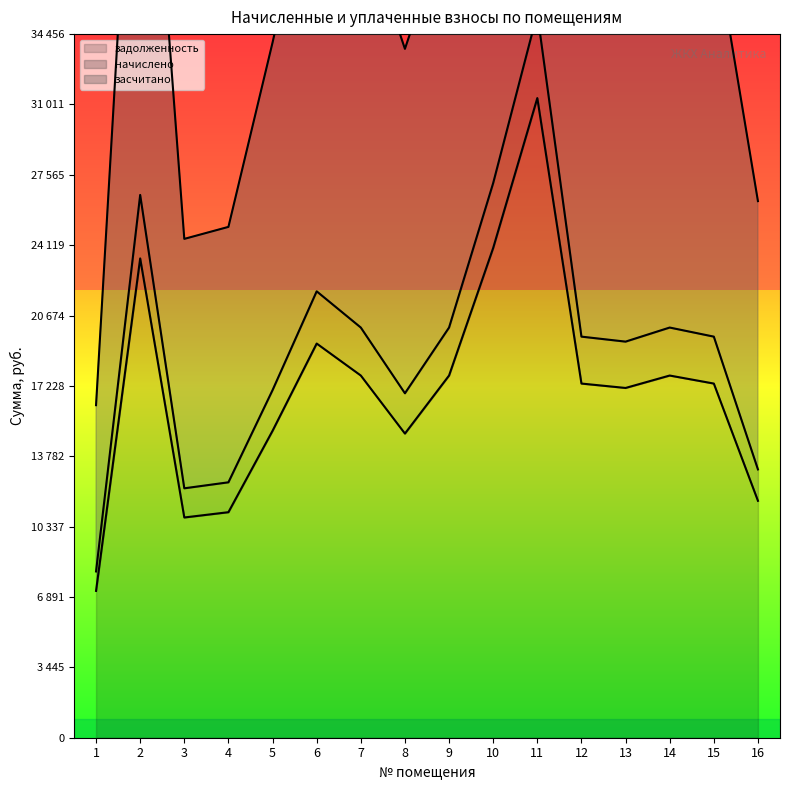

Where is the first local maximum for засчитано?

2